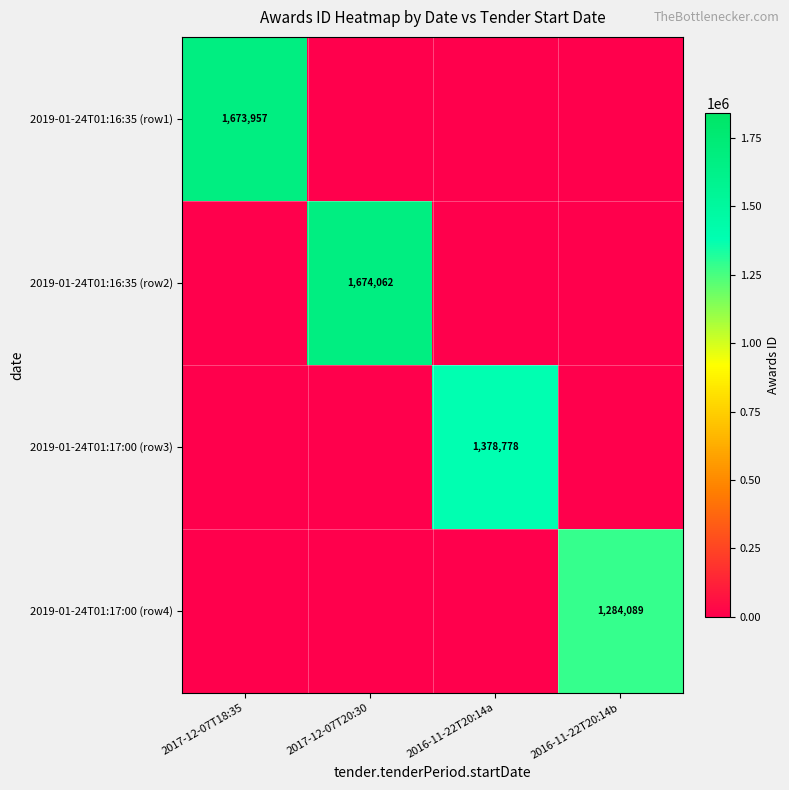

At which label does 2019-01-24T01:17:00 (row3) reach its minimum?

2017-12-07T18:35